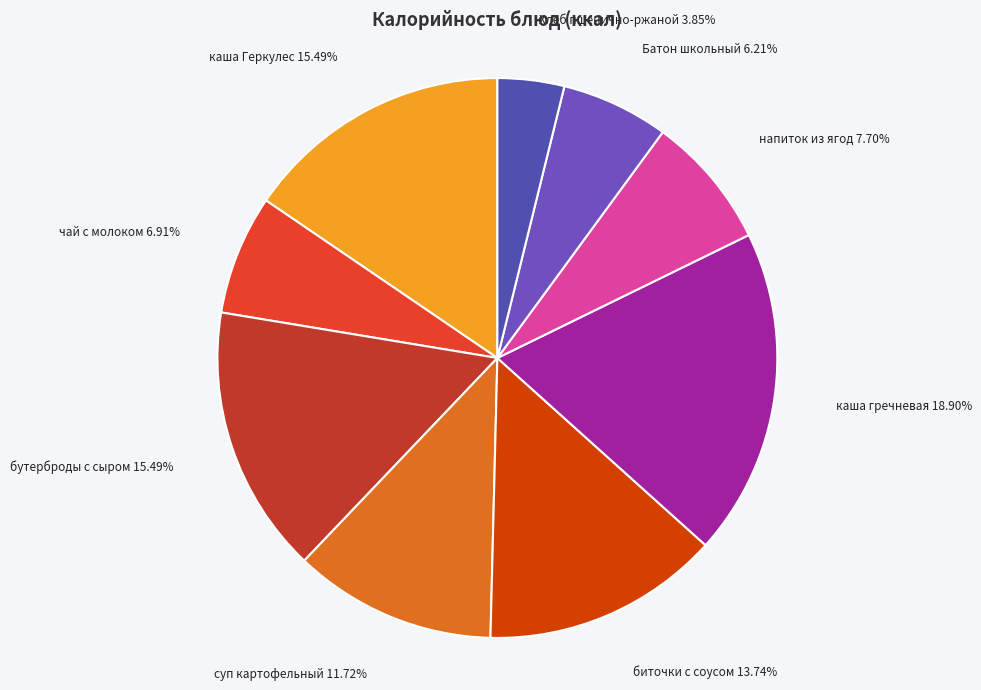

What is the largest slice in the pie chart?

каша гречневая